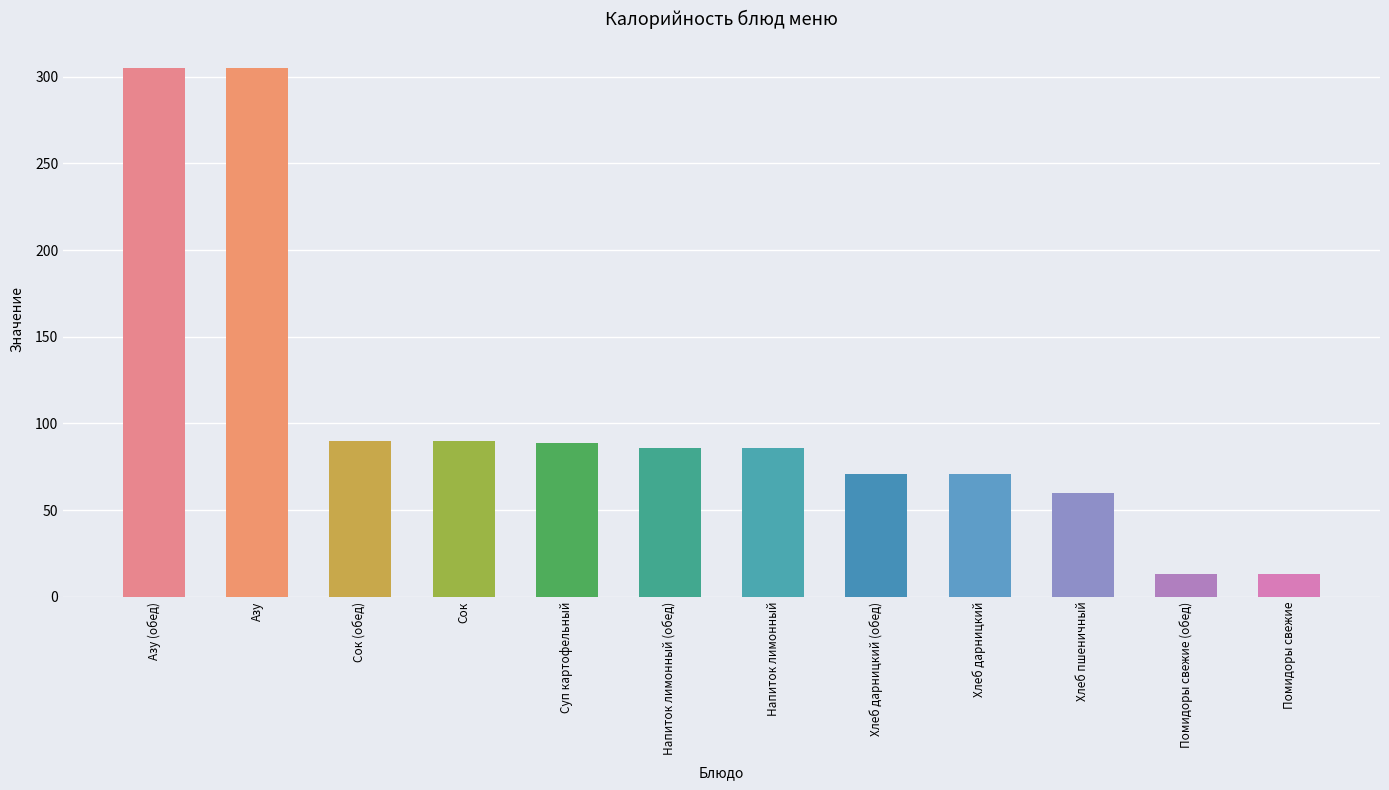

Count the number of data series in this chart.

1